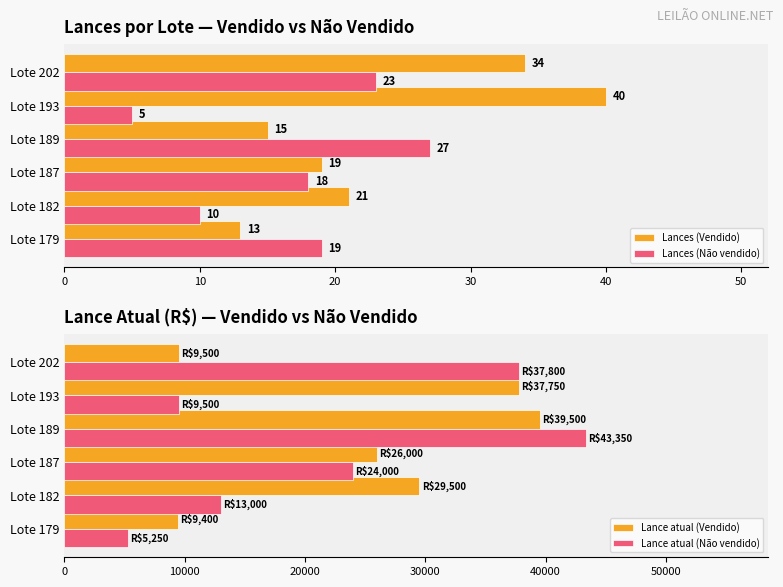

The value of Lances (Vendido) at Lote 179 is 17. True or false?

False